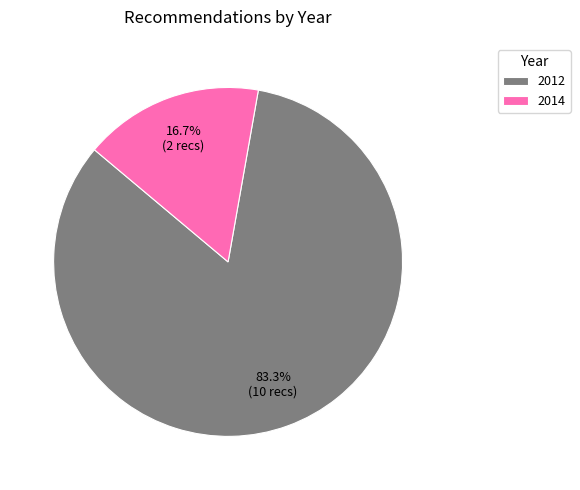

How many slices are in this pie chart?

2